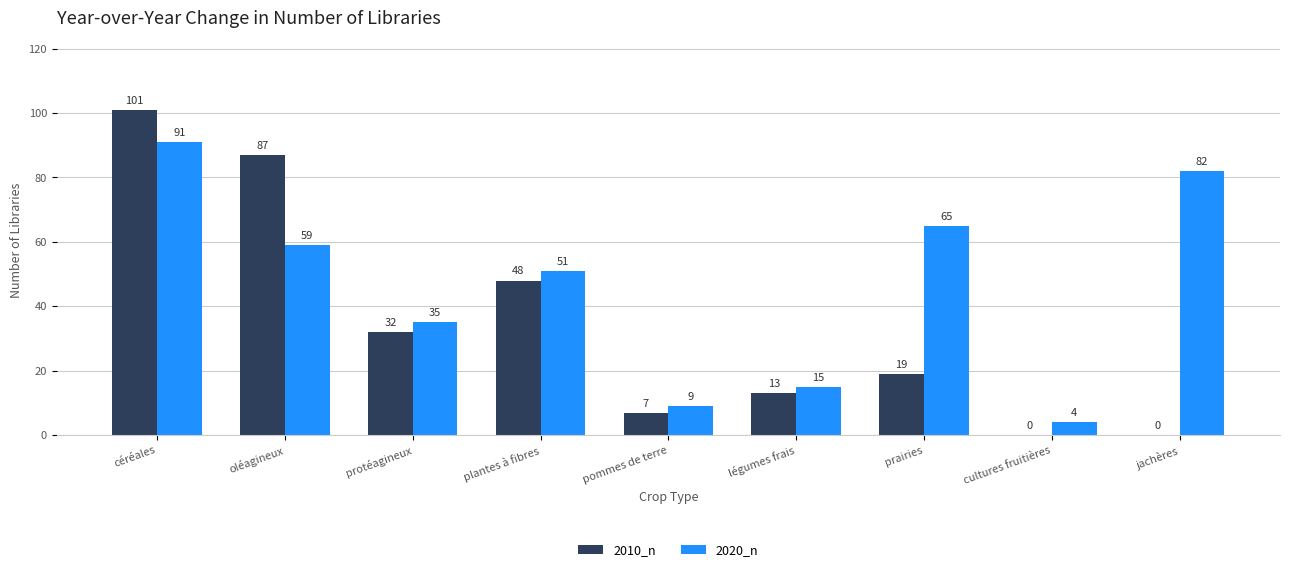

Which series changed the most between prairies and jachères?

2010_n